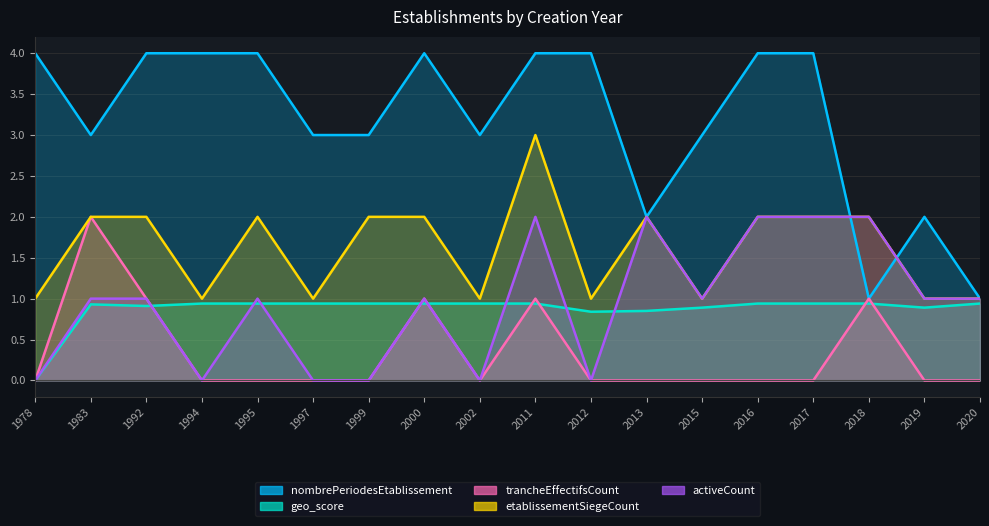

What is the difference between the second highest and minimum values in the geo_score series?

0.9